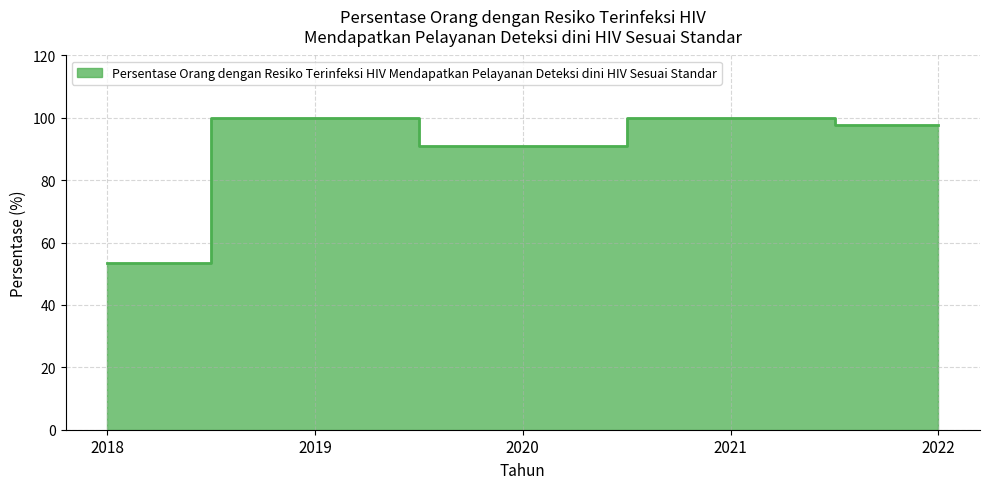

Rank the categories by value from highest to lowest.

2019, 2021, 2022, 2020, 2018